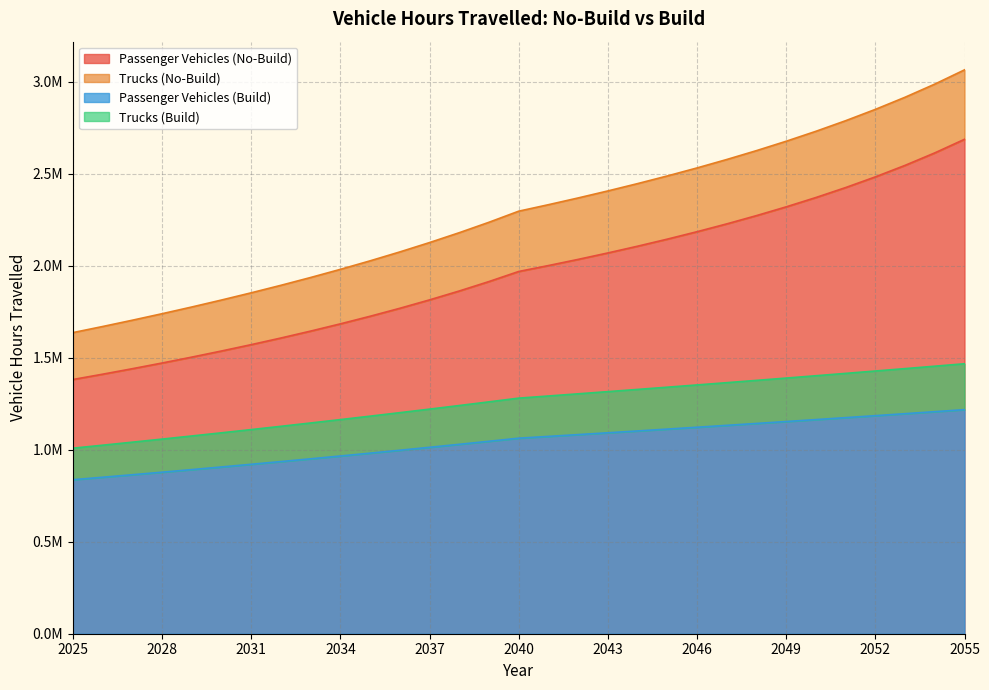

What is the average value of the Passenger Vehicles (No-Build) series?

1961507.0